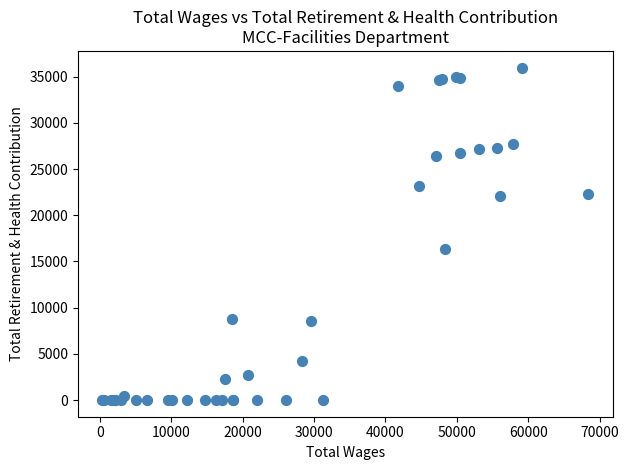

What Y value in the scatter plot is closest to 17990?

16372